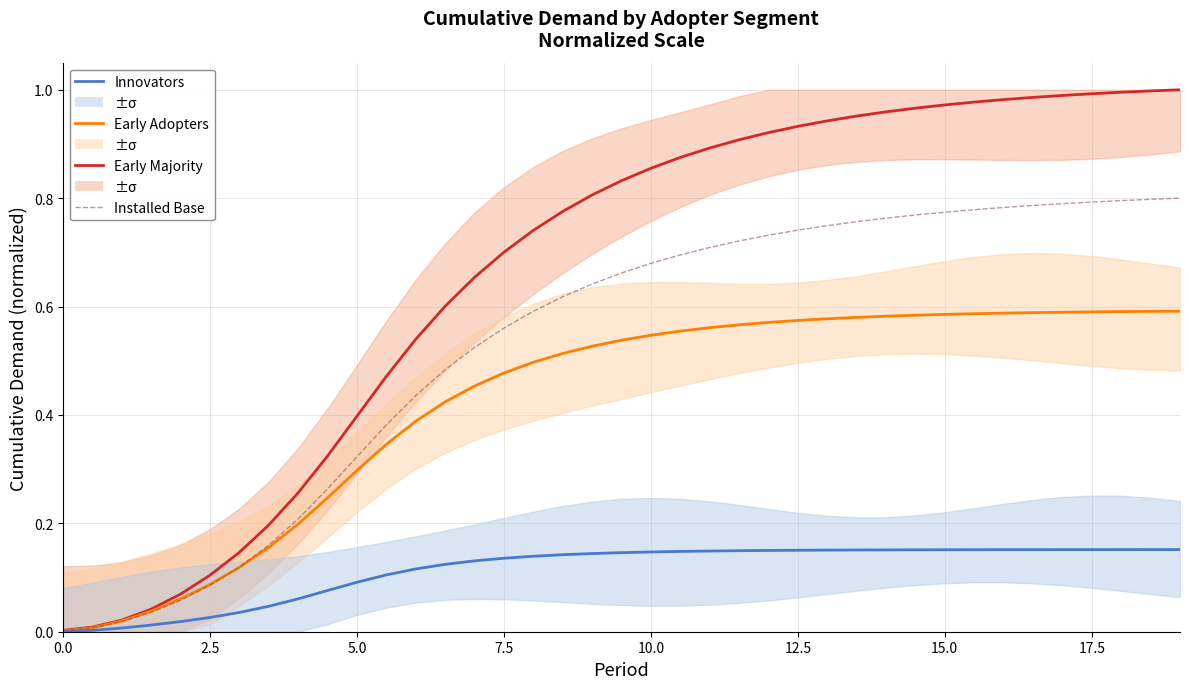

What is the sum of all Innovators values?

4.4